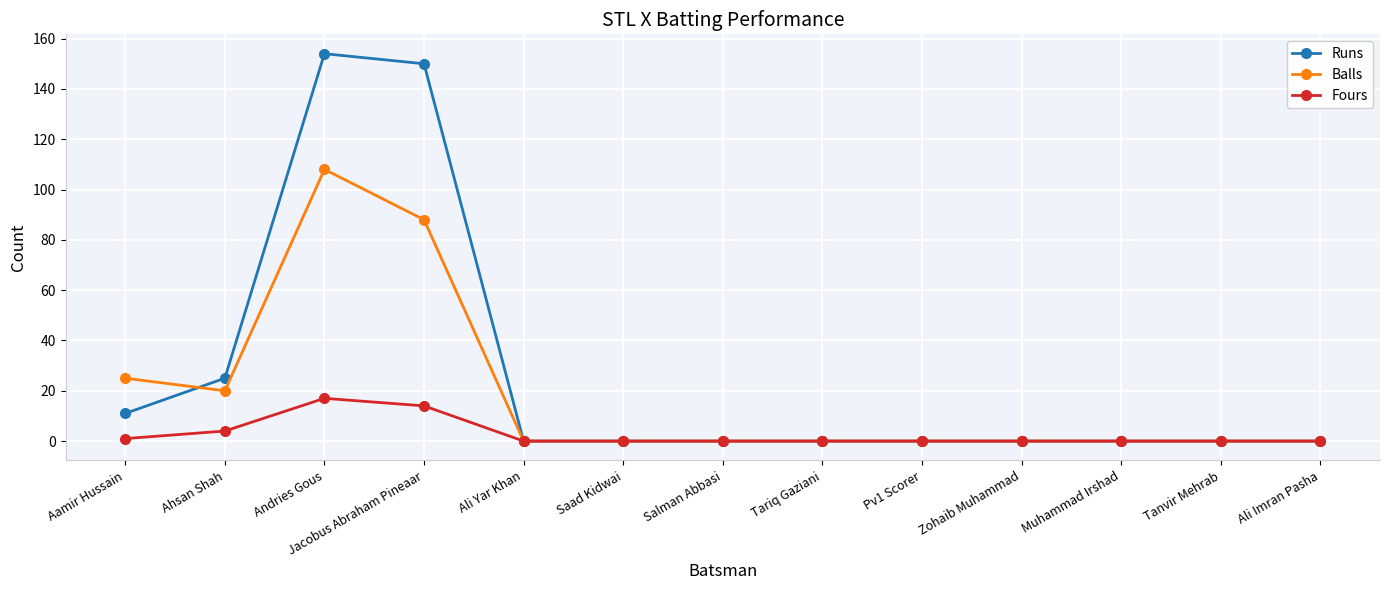

Which series has the widest spread of values?

Runs